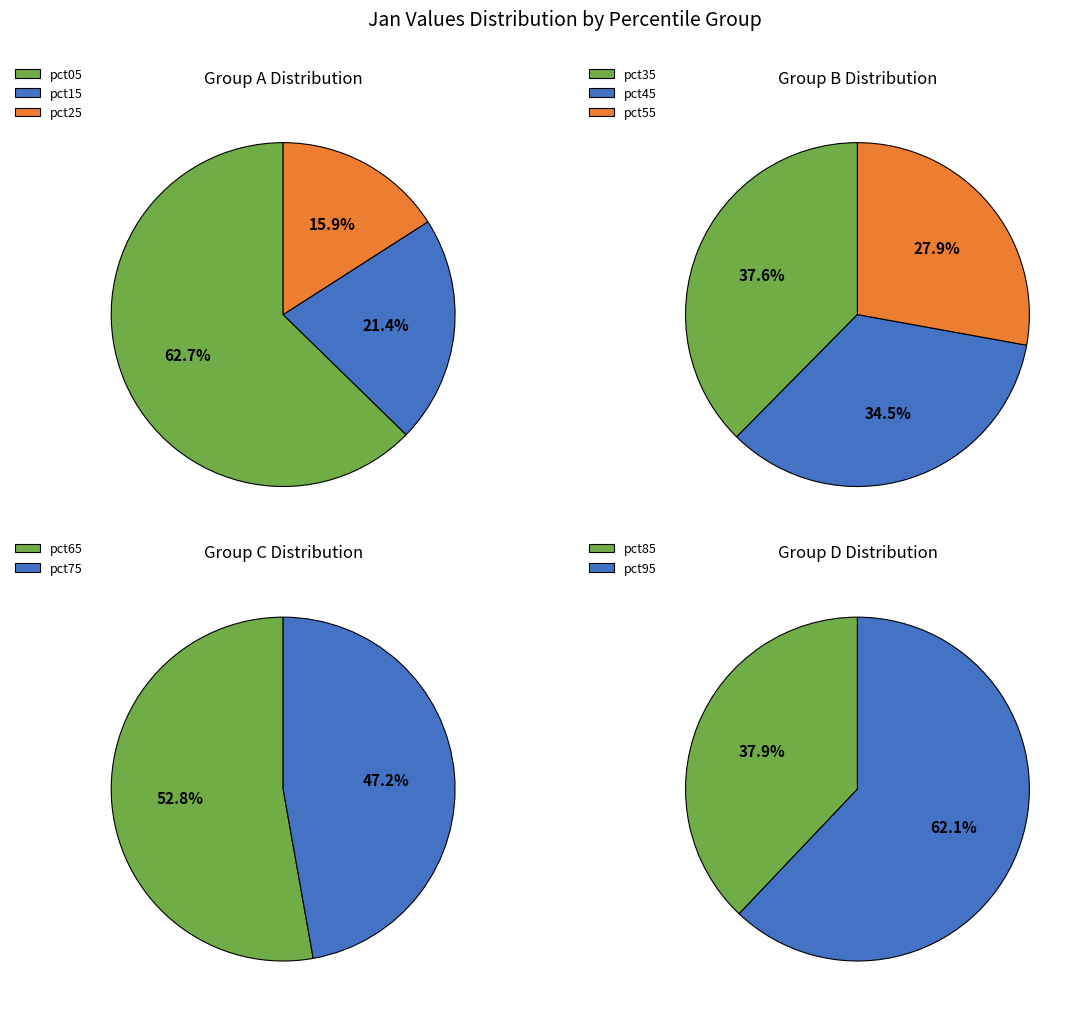

True or false: pct45 accounts for 1% of the total.

False